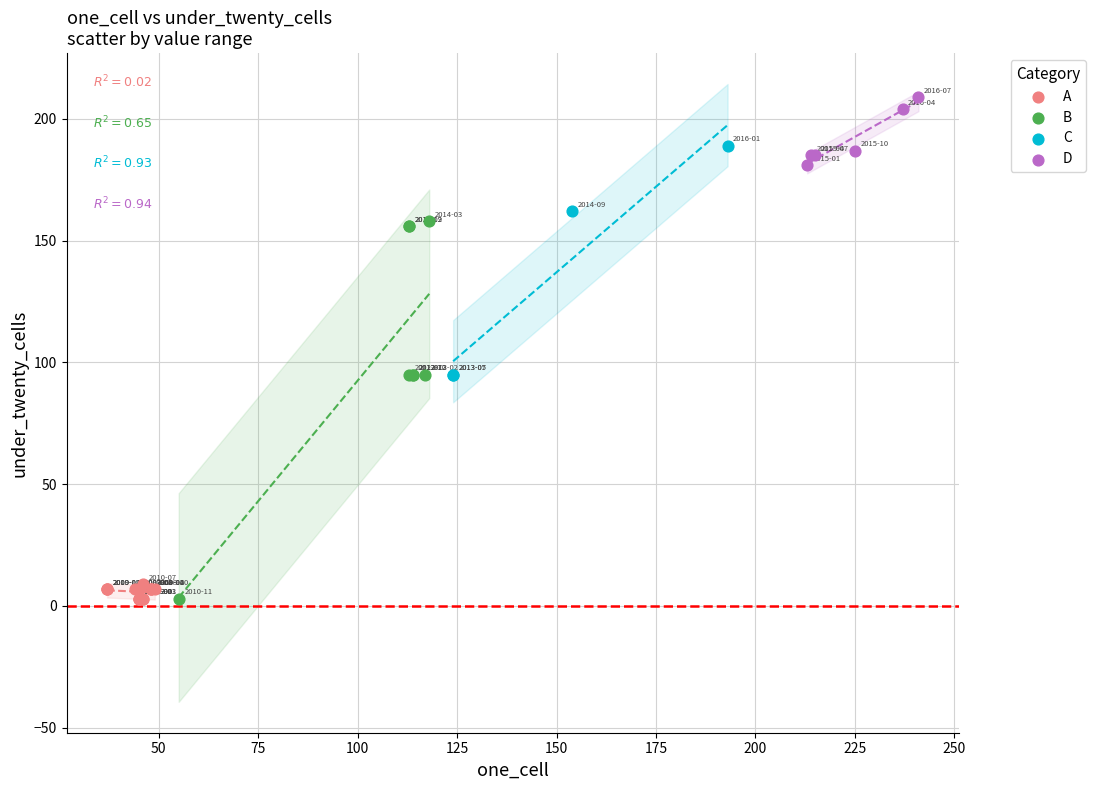

Which series has the largest Y range (max minus min)?

B